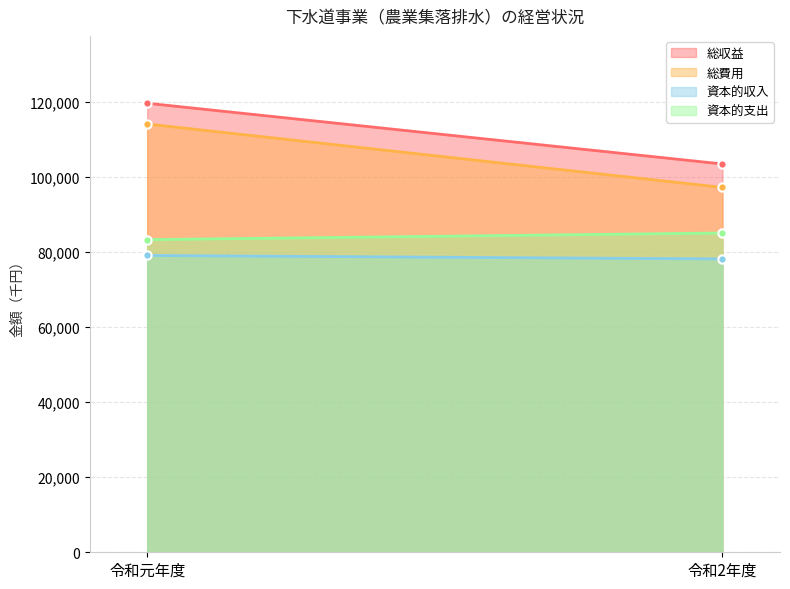

Is the value of 総収益 at 令和元年度 greater than the value of 資本的支出 at 令和2年度?

Yes